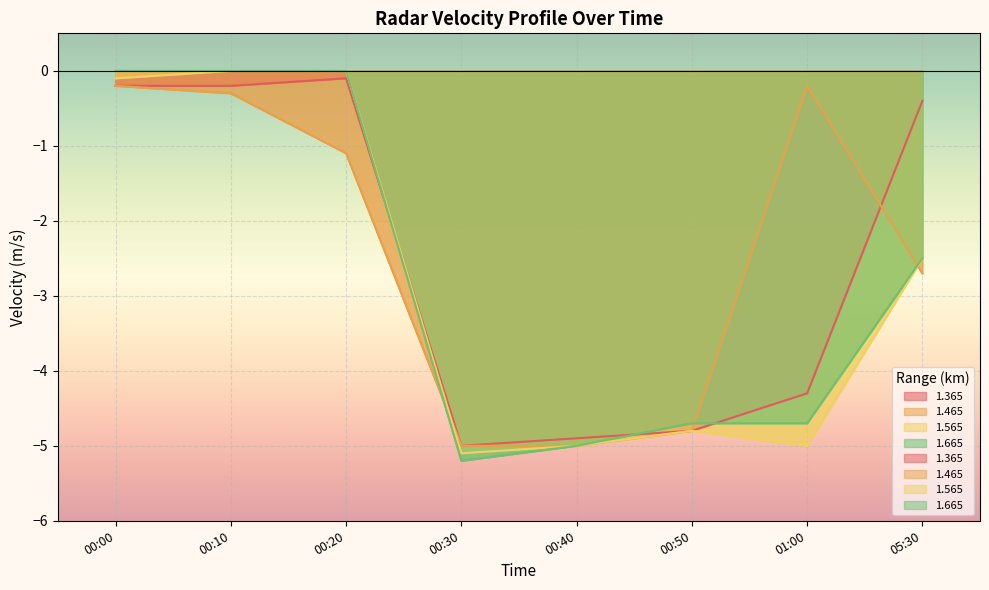

How many intersections are there between 1.465 and 1.565?

2